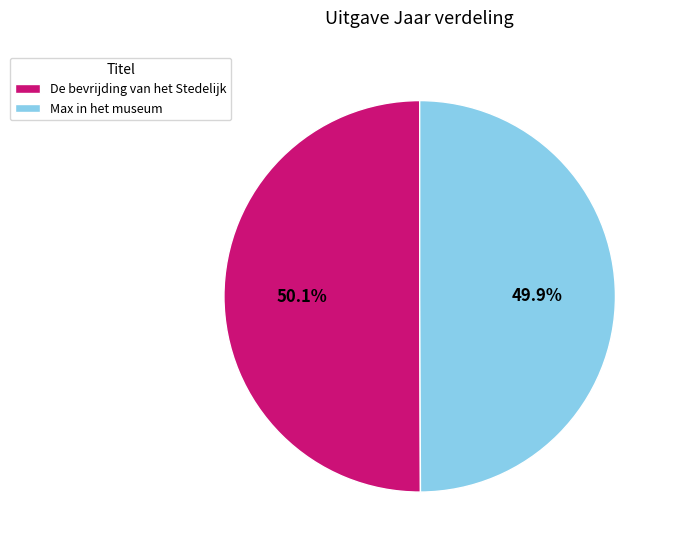

To the nearest percent, what is the combined percentage of De bevrijding van het Stedelijk and Max in het museum?

100%